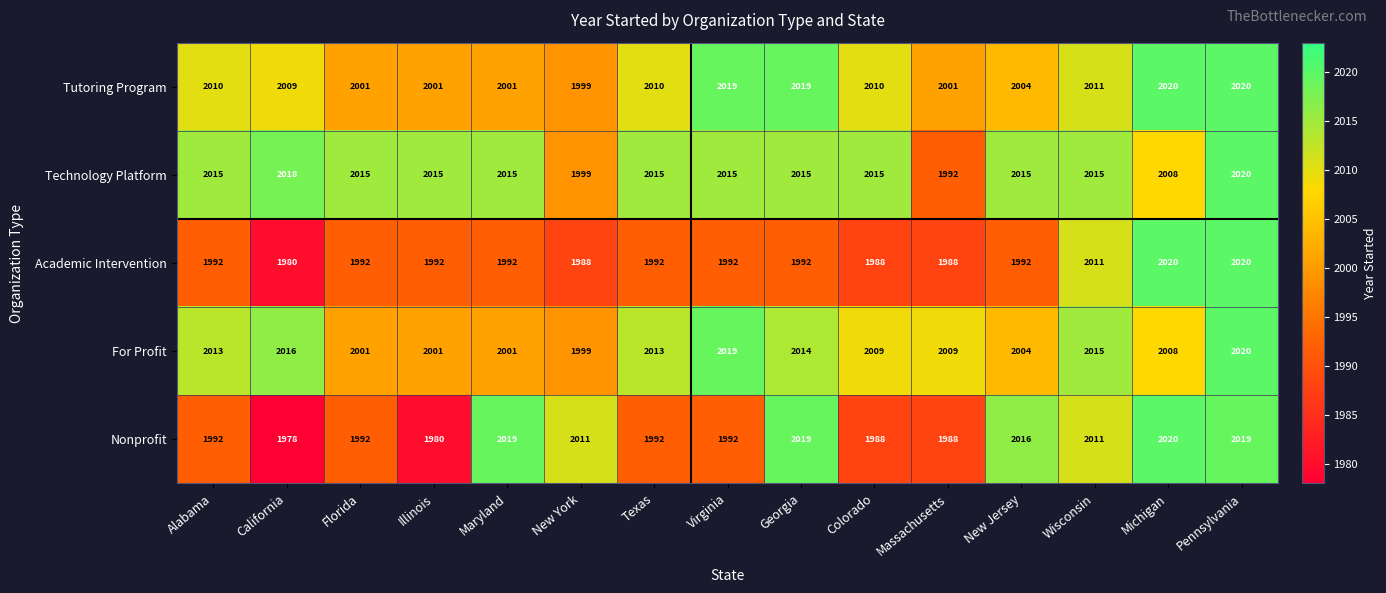

What is the difference between the Tutoring Program values at Michigan and California?

11